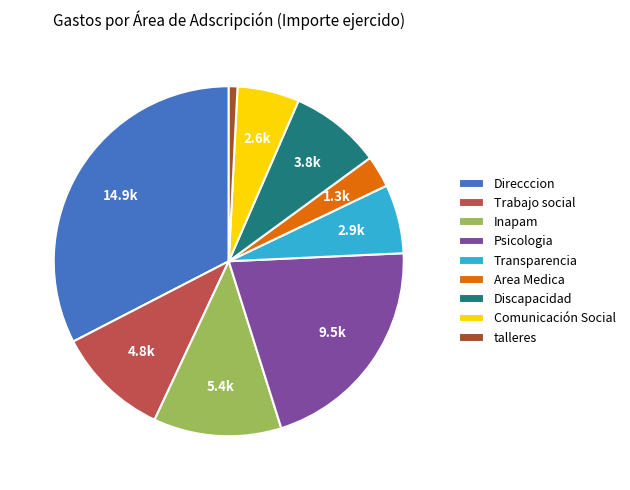

What is the ratio of the value at Trabajo social to the value at Direcccion?

0.3